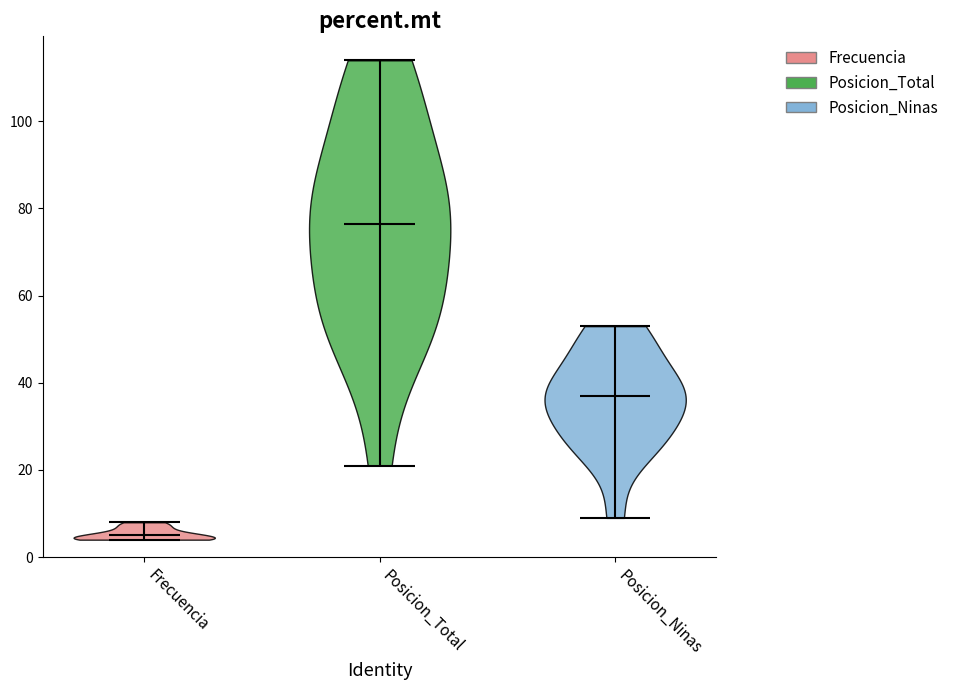

Reading left to right, read every violin against the y-axis: where its median line is, and the lowest and highest points it reaches. The values are not printed on the chart, so give them approximately, as read against the axis.

Frecuencia: median line 6, lowest point 4, highest point 8
Posicion_Total: median line 76, lowest point 22, highest point 114
Posicion_Ninas: median line 38, lowest point 10, highest point 54